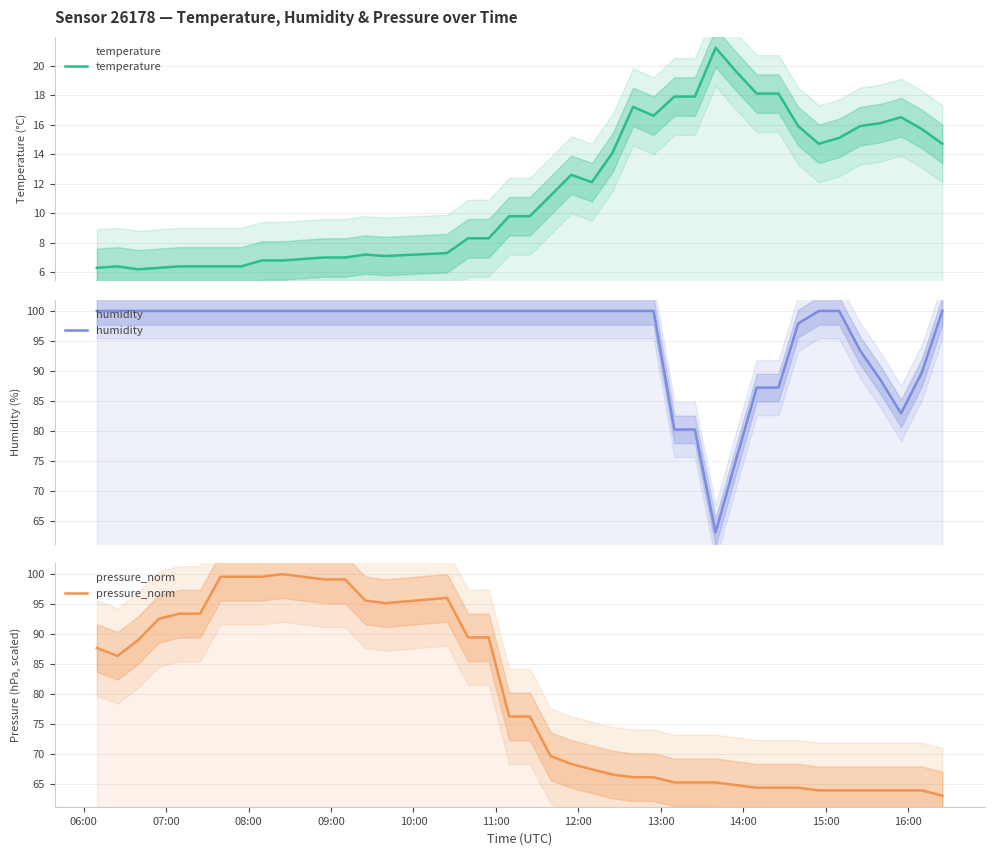

Which series has the largest range (max minus min)?

humidity